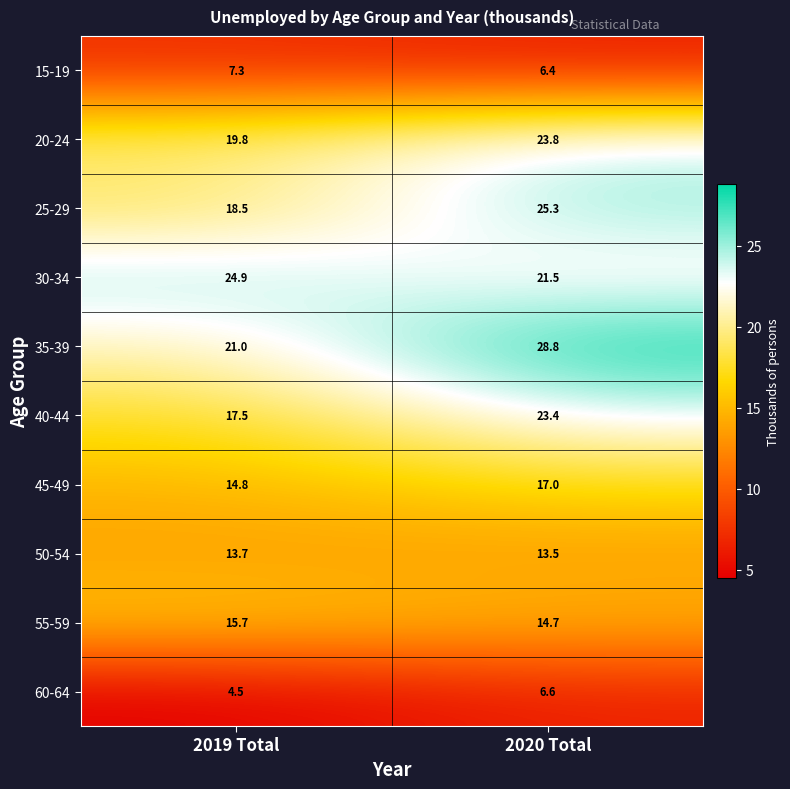

Is it true that 35-39 equals 28.8 at 2020 Total?

True